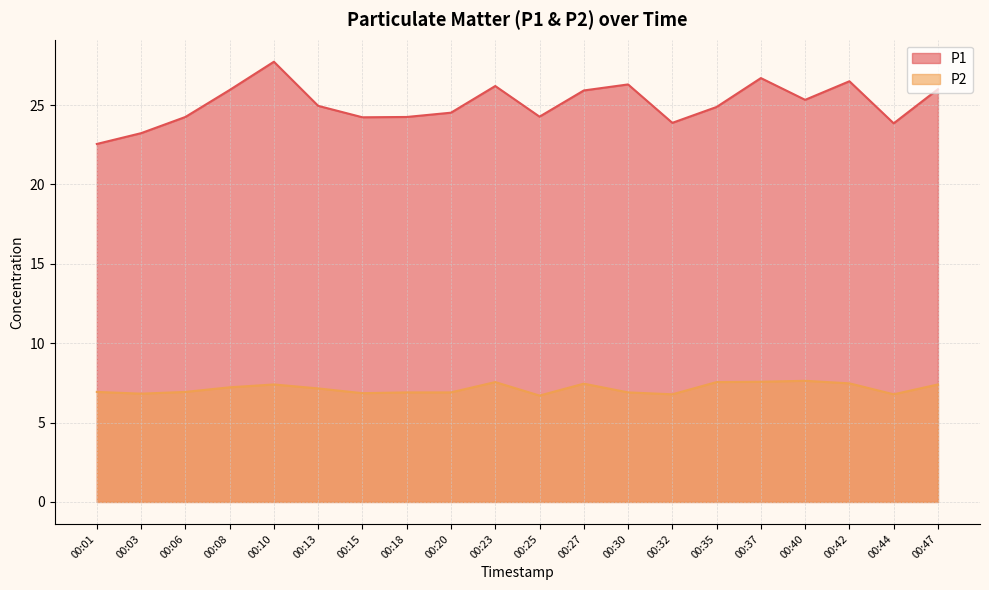

In P1, how many points are higher than both neighbors (excluding endpoints)?

5